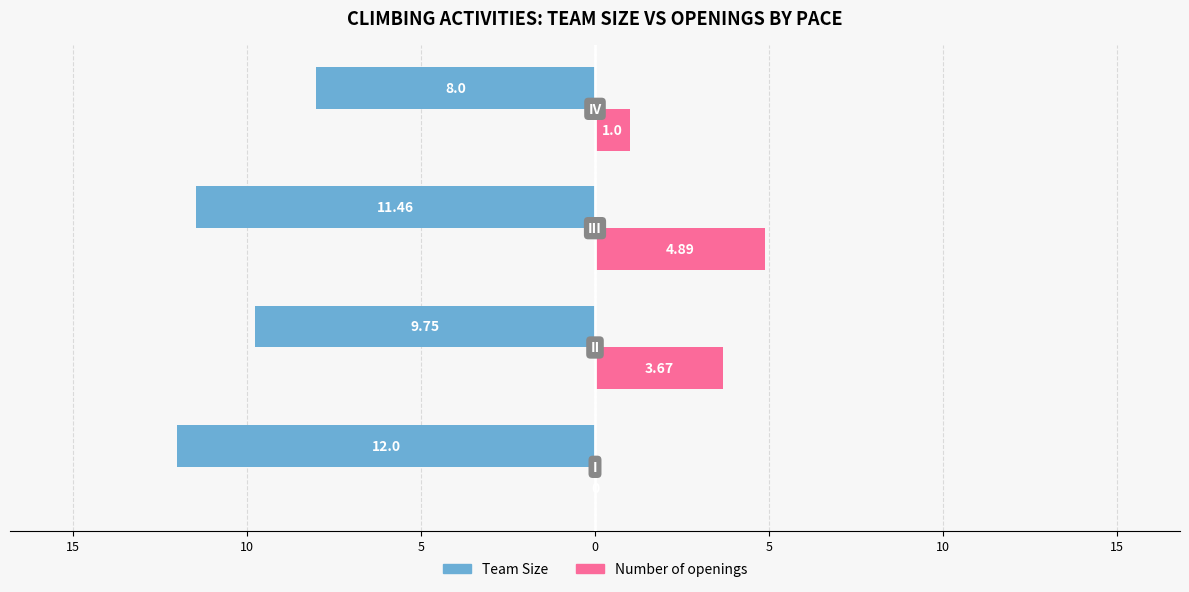

What are all the series names shown in the legend?

Team Size, Number of openings